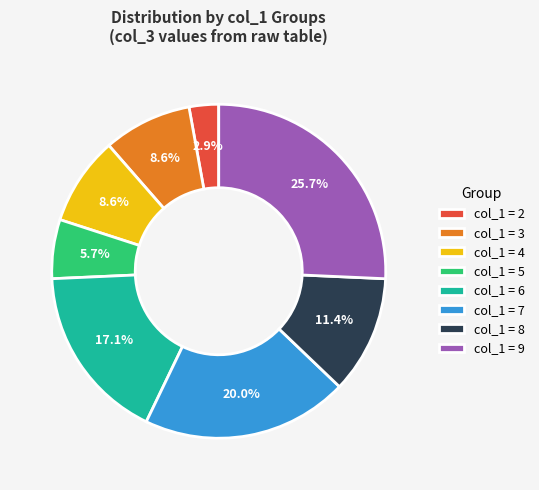

What percentage is NOT represented by col_1 = 8?

88.6%